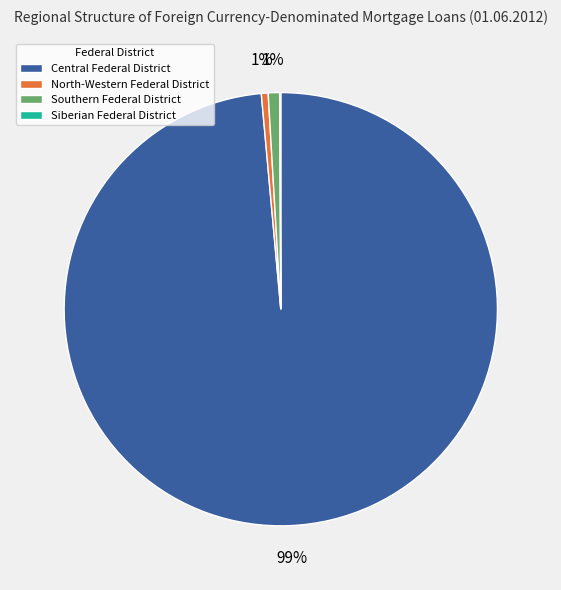

Which slice is the largest?

Central Federal District